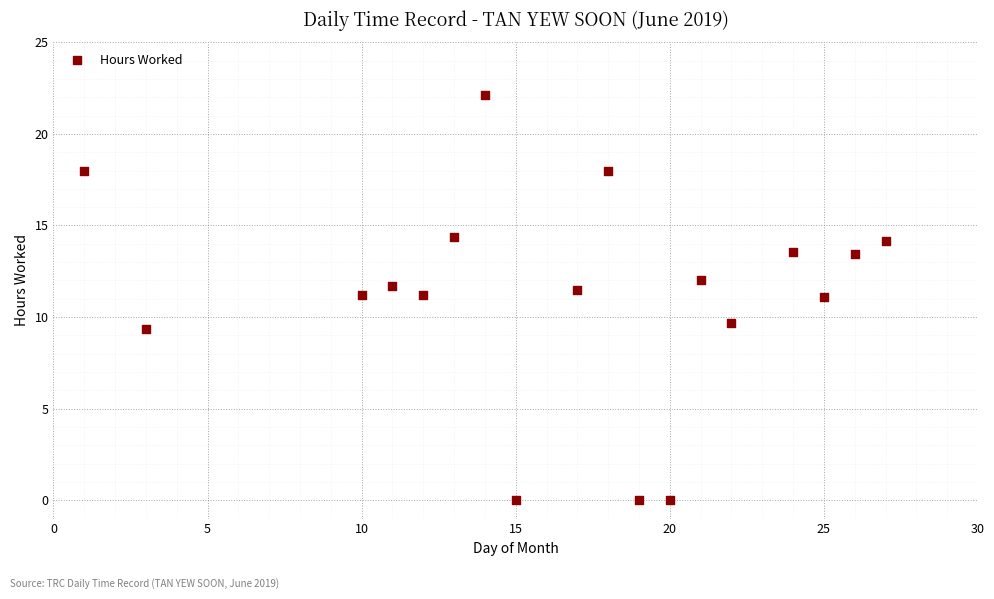

What is the range of X values (max minus min)?

26.0